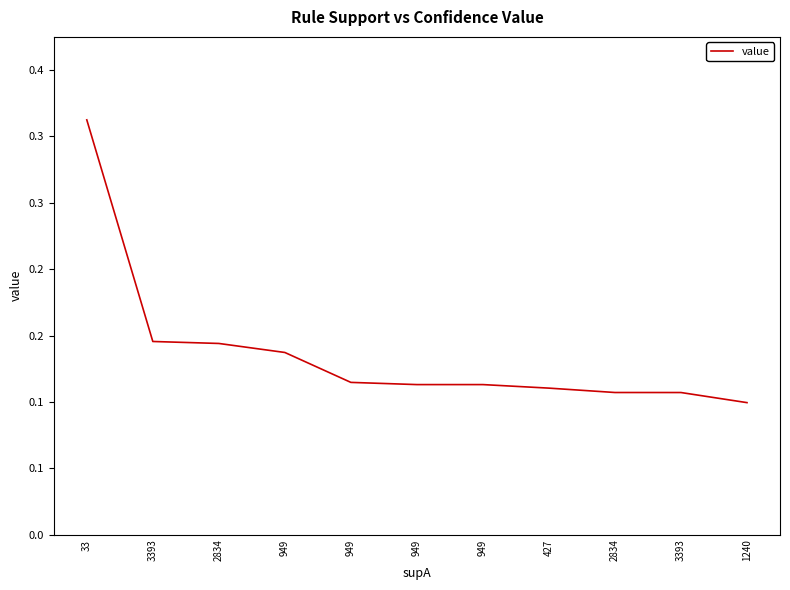

Does the chart have visible grid lines?

No